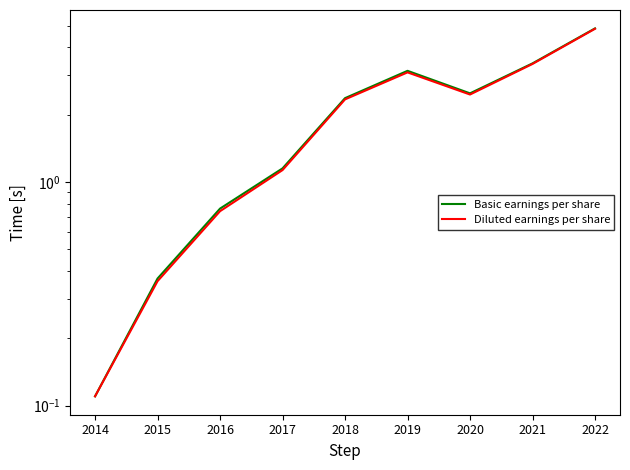

Where is the first local minimum for Diluted earnings per share?

2020